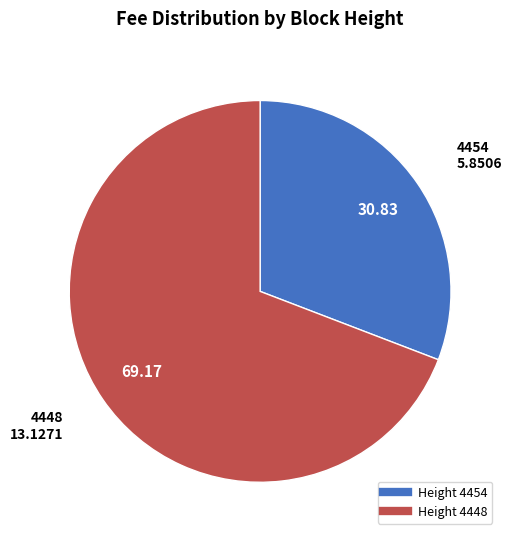

Does any single category account for the majority?

Yes